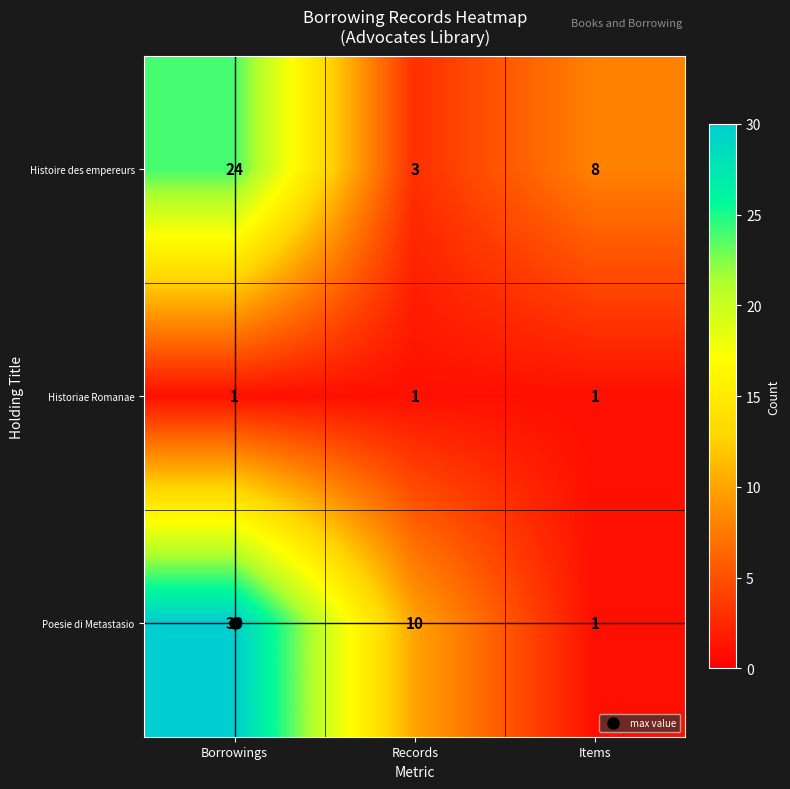

List the series in order of their peak value, lowest first.

Historiae Romanae, Histoire des empereurs, Poesie di Metastasio